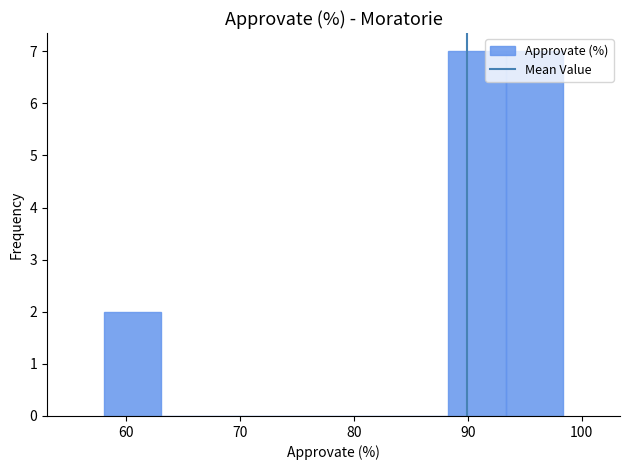

What is the height of the bar covering 58 to 63 on the x-axis? Neither the bar edges nor the heights are printed on the chart, so give them approximately, as read against the axes.

2